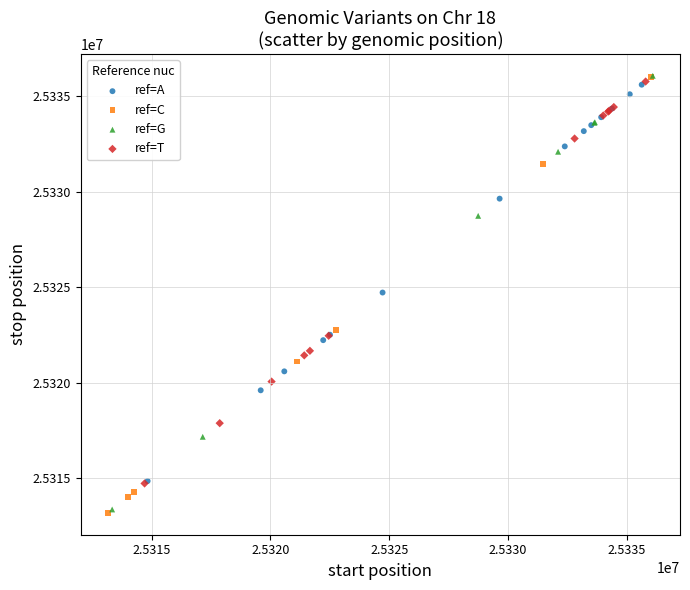

What are all the series names shown in the legend?

ref=A, ref=C, ref=G, ref=T